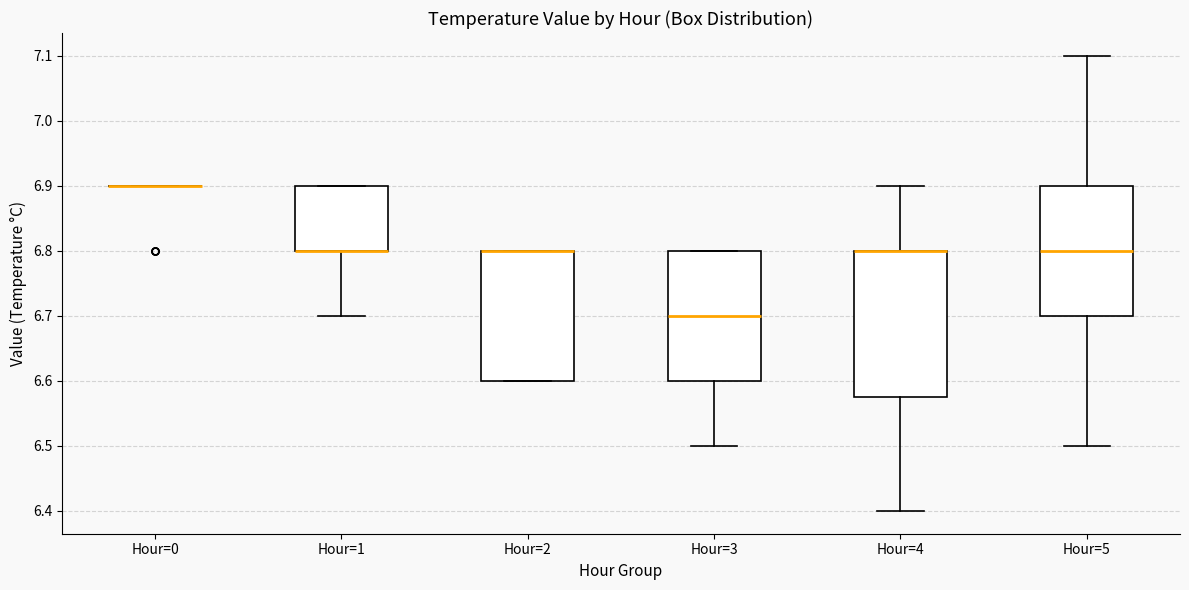

Reading left to right, transcribe this box plot: for each box, give where its median line is, the range the box spans, and where its two whiskers end, as read against the y-axis. The values are not printed on the chart, so give them approximately, as read against the axis.

Hour=0: box collapsed to a line at 6.90, whiskers 6.90 to 6.90
Hour=1: median 6.80 (drawn on the box's lower edge), box 6.80 to 6.90, whiskers 6.70 to 6.90
Hour=2: median 6.80 (drawn on the box's upper edge), box 6.60 to 6.80, whiskers 6.60 to 6.80
Hour=3: median 6.70, box 6.60 to 6.80, whiskers 6.50 to 6.80
Hour=4: median 6.80 (drawn on the box's upper edge), box 6.58 to 6.80, whiskers 6.40 to 6.90
Hour=5: median 6.80, box 6.70 to 6.90, whiskers 6.50 to 7.10